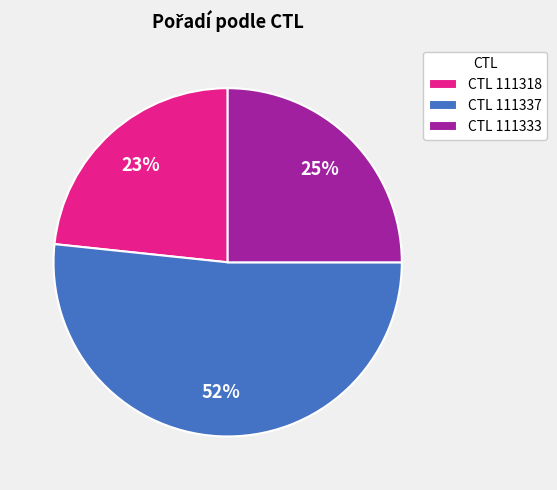

The CTL 111333 slice represents 25% of the pie. True or false?

True